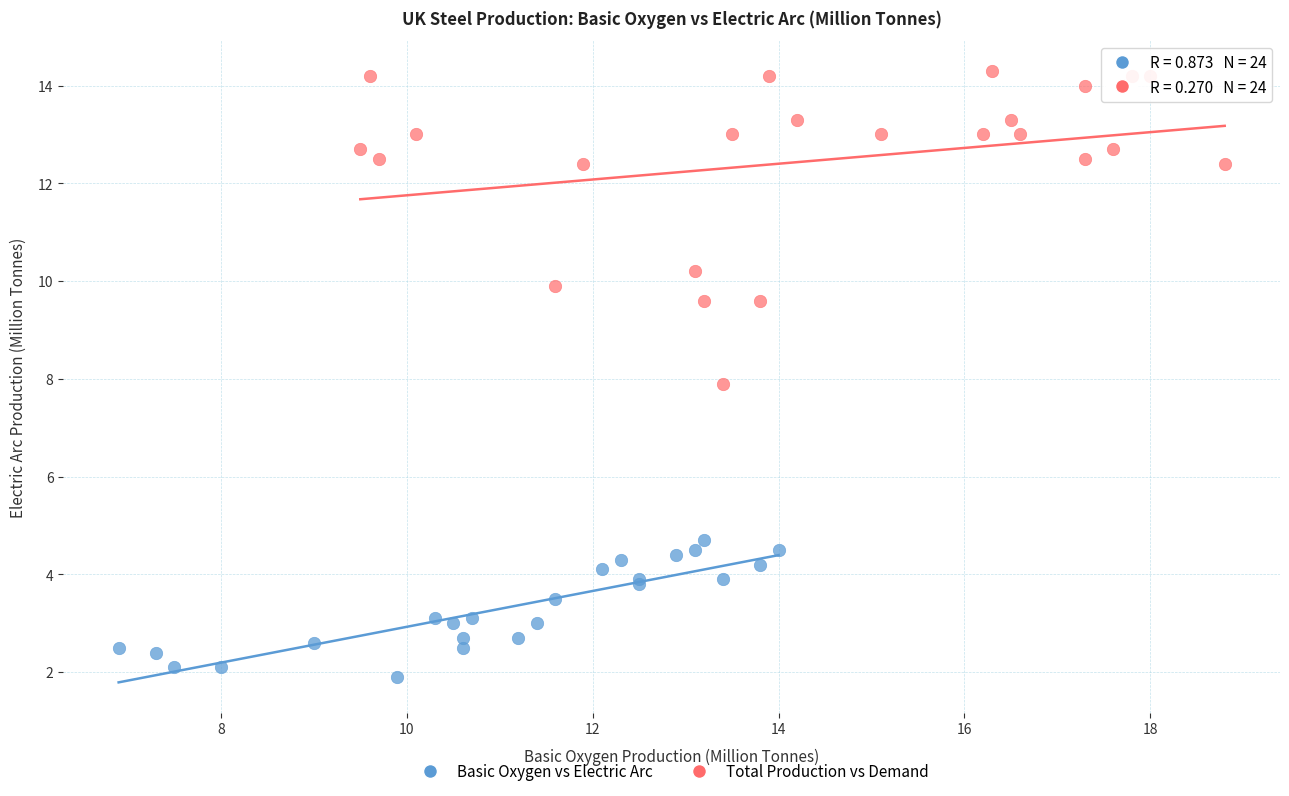

Which series reaches the maximum Y coordinate?

Total Production vs Demand